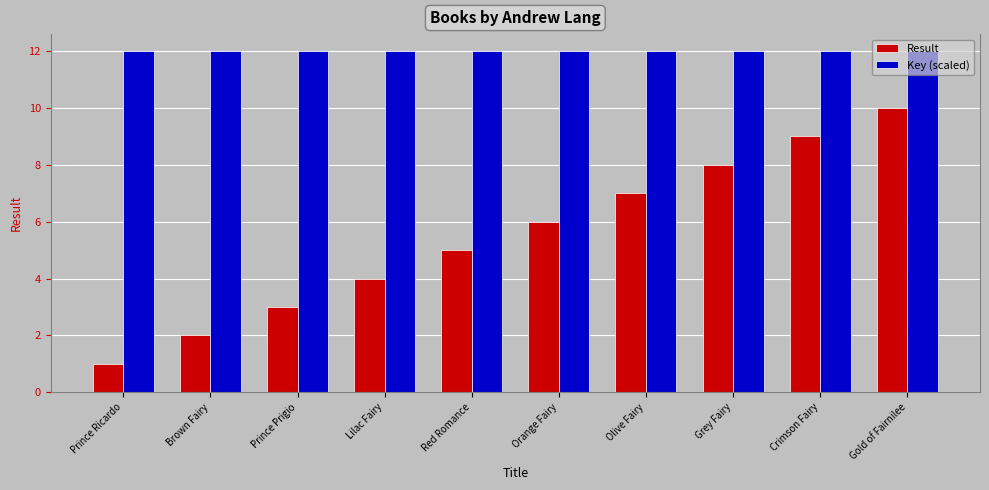

How many categories are shown in the chart?

10